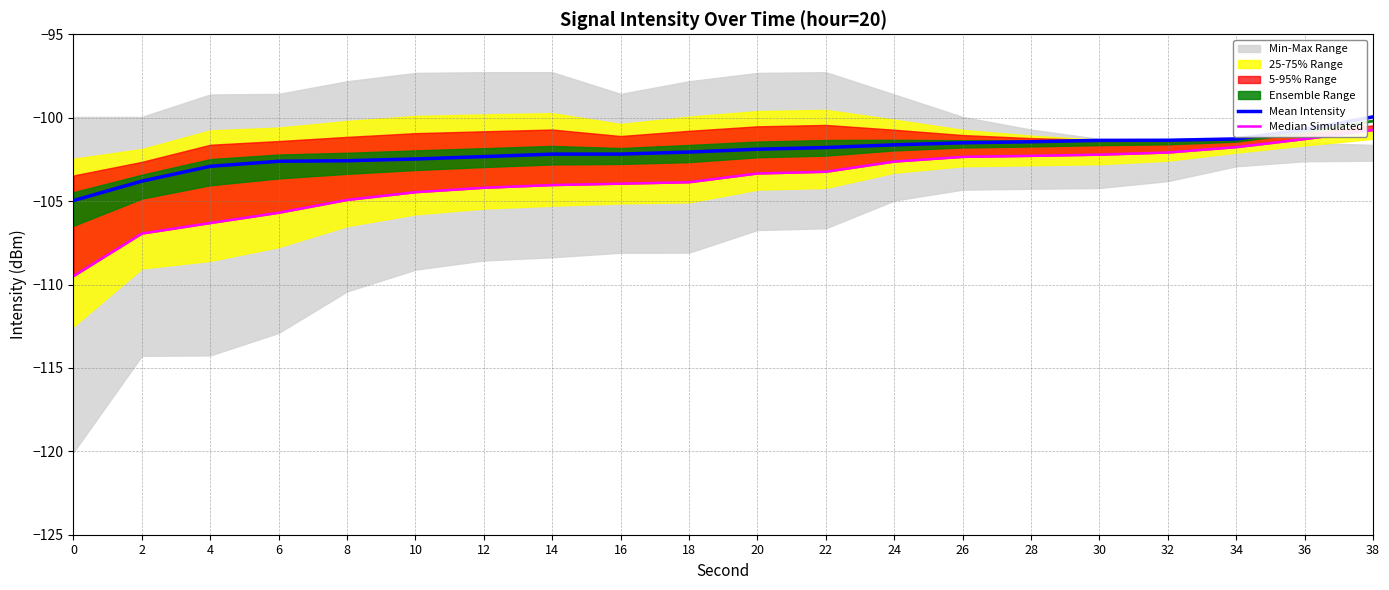

Which series has the largest total across all categories?

Mean Intensity